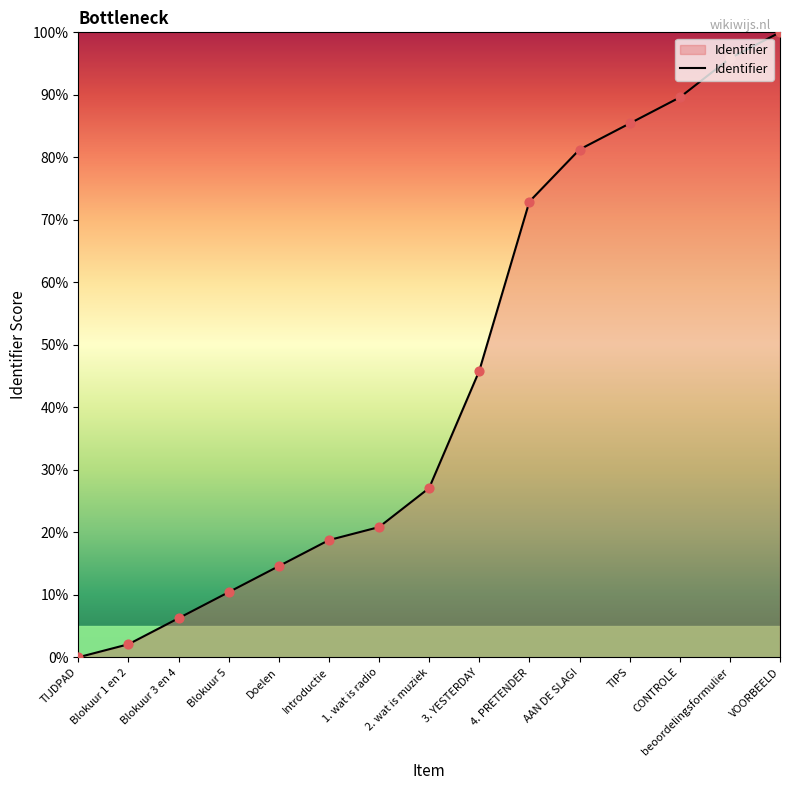

What is the change in value from 4. PRETENDER to CONTROLE?

+16.7